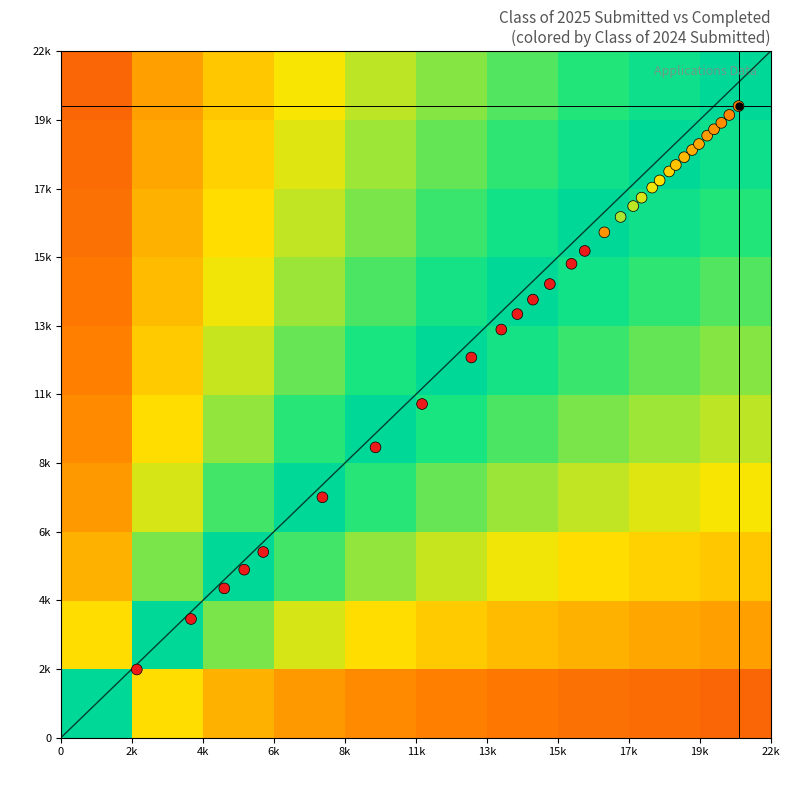

Reading right to left, what are all the values shown in this chart?

2025-07-04=20241	2025-06-27=19957	2025-06-20=19704	2025-06-13=19498	2025-06-06=19293	2025-05-30=19025	2025-05-23=18833	2025-05-16=18603	2025-05-09=18353	2025-05-02=18147	2025-04-24=17858	2025-04-18=17629	2025-04-11=17307	2025-04-04=17037	2025-03-28=16689	2025-03-21=16195	2025-03-14=15600	2025-03-07=15187	2025-02-28=14538	2025-02-21=14039	2025-02-14=13575	2025-02-07=13080	2025-01-31=12185	2025-01-24=10694	2025-01-17=9305	2025-01-10=7704	2025-12-31=5952	2025-12-27=5385	2025-12-20=4786	2025-12-13=3804	2025-12-06=2186